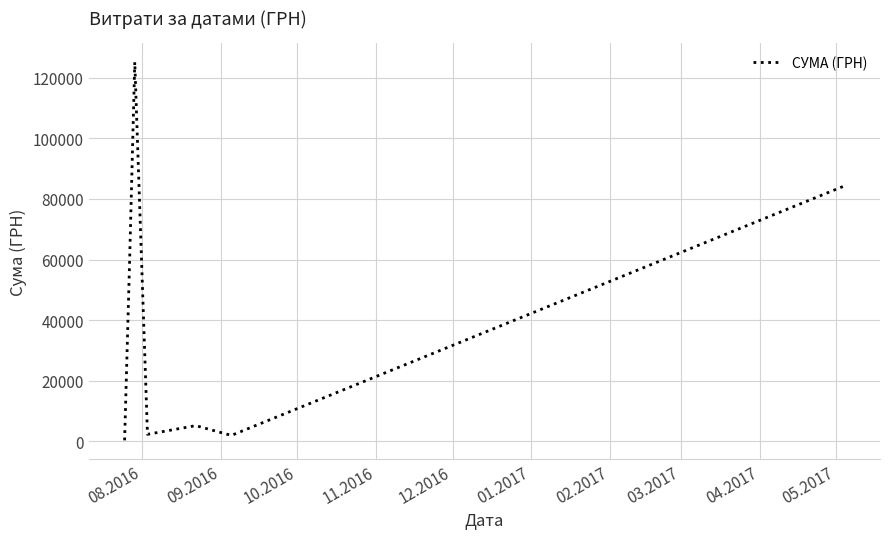

What is the difference between the maximum and minimum values?

124812.3